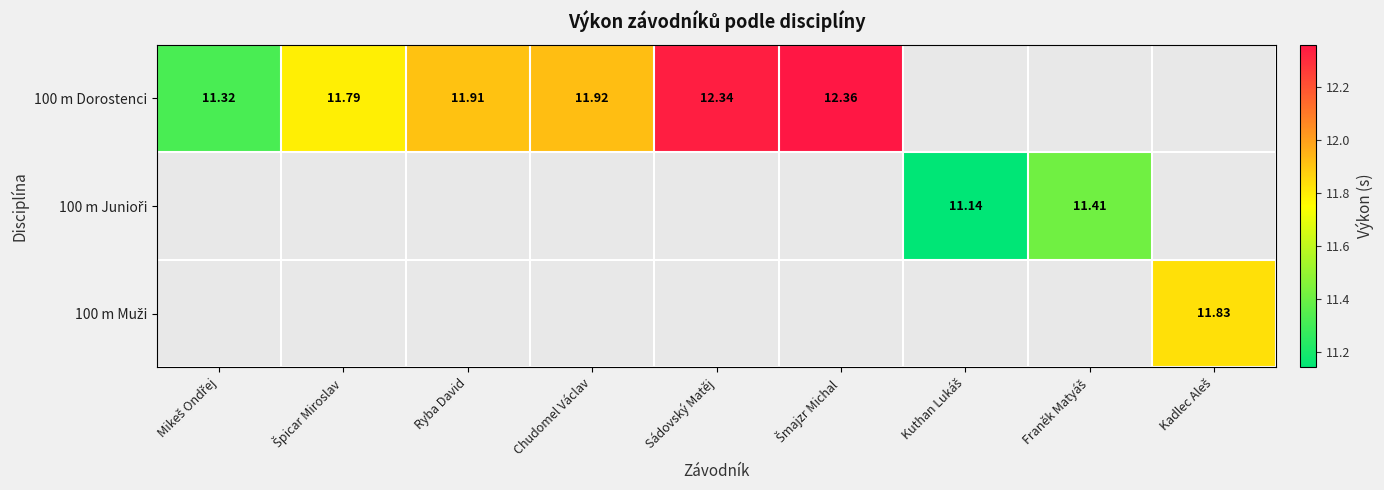

Which series has the widest spread of values?

100 m Dorostenci